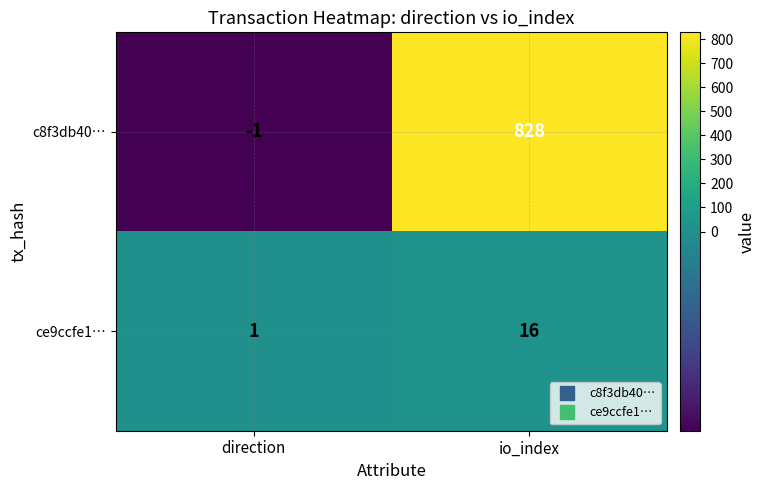

The ce9ccfe1… series shows 2 at direction. True or false?

False